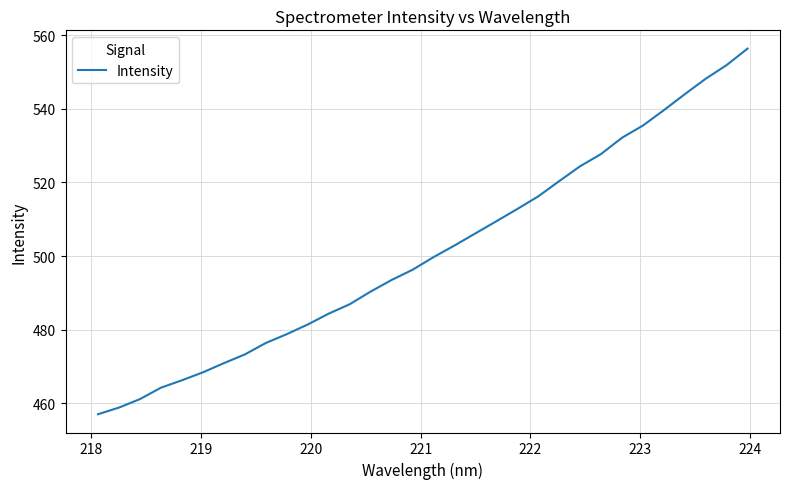

What is the difference between the maximum and minimum values?

99.3